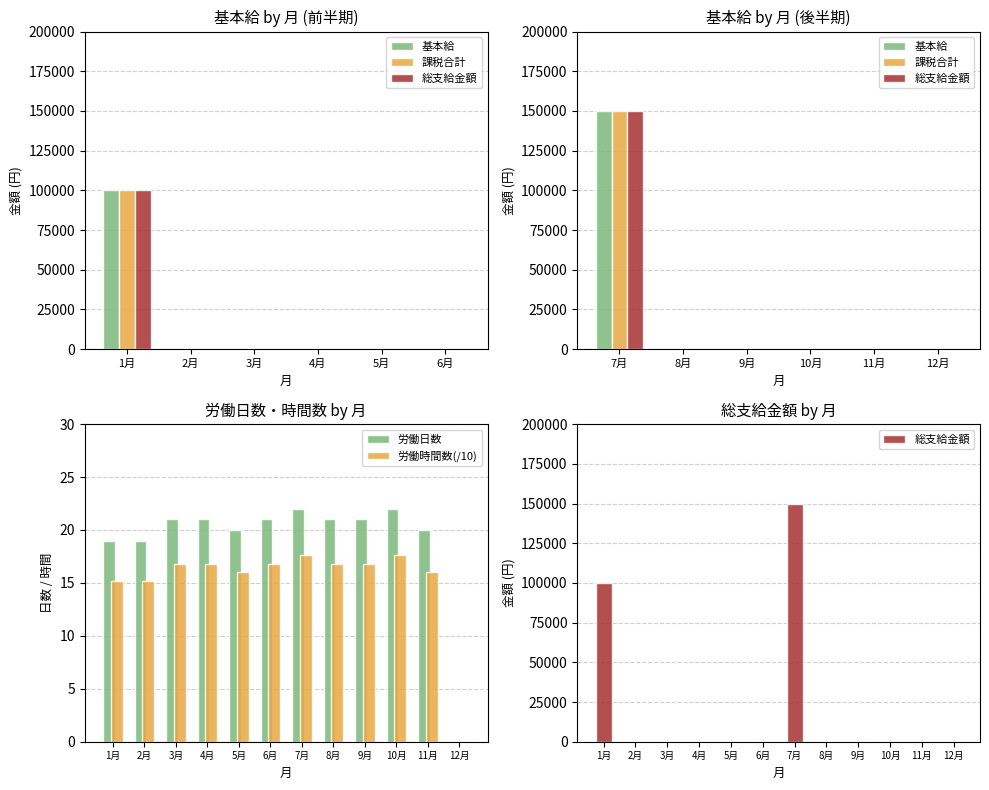

Which category has the lowest value in the 総支給金額 series?

2月